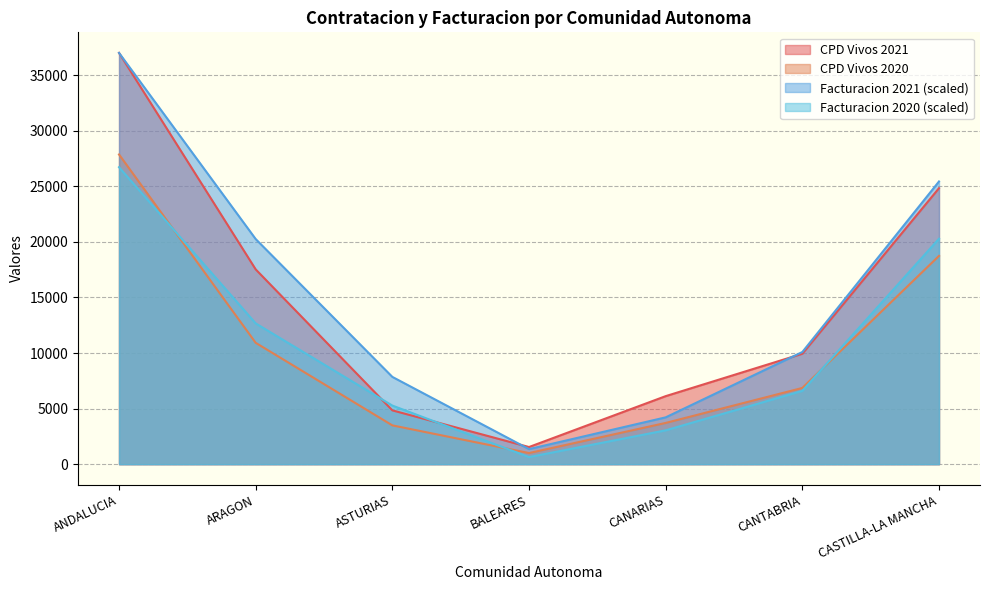

What is the maximum value shown in the chart?

37008.0